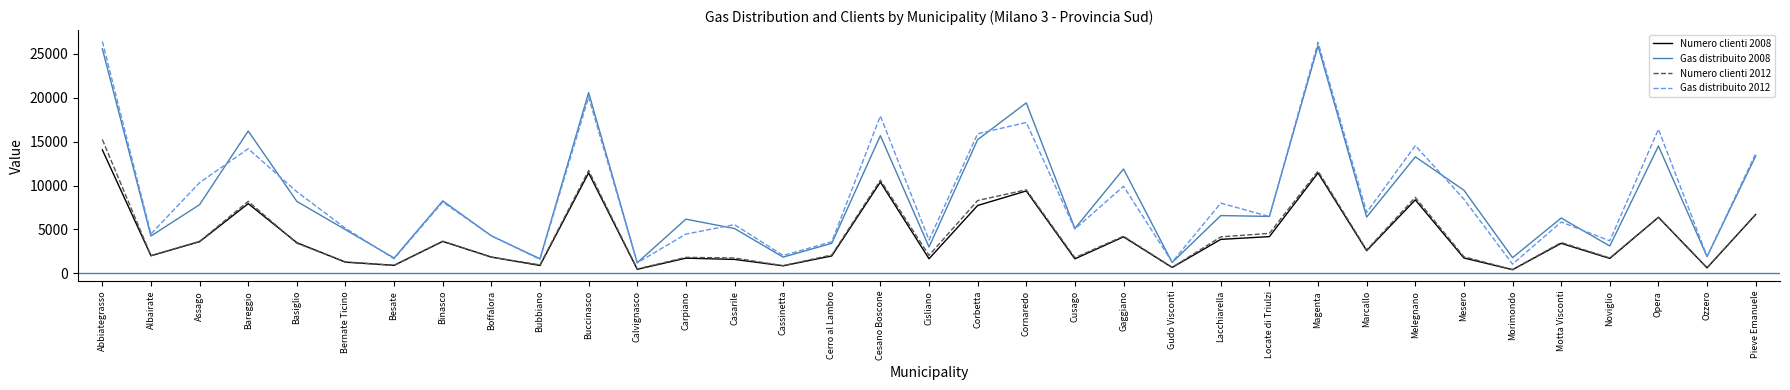

Does the chart have visible grid lines?

No